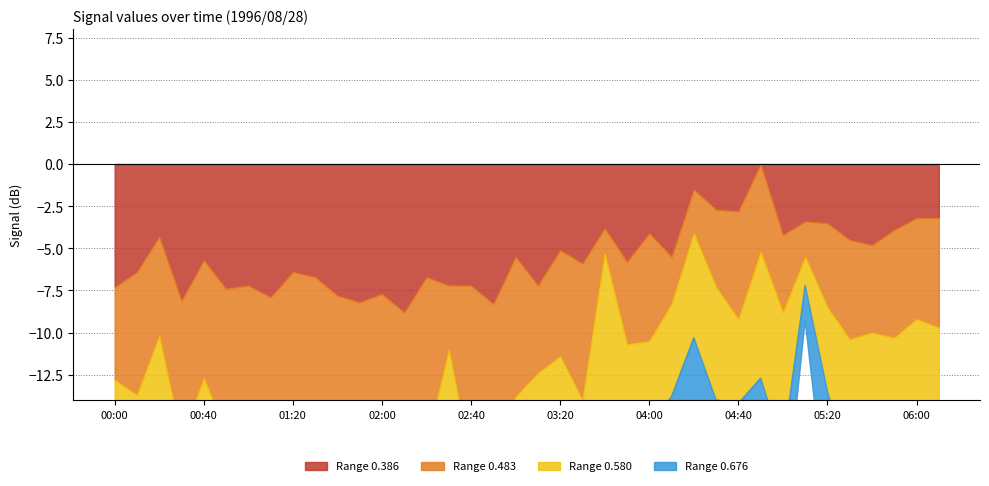

Between which two adjacent categories do 0.580 and 0.676 first intersect?

00:00 and 00:10